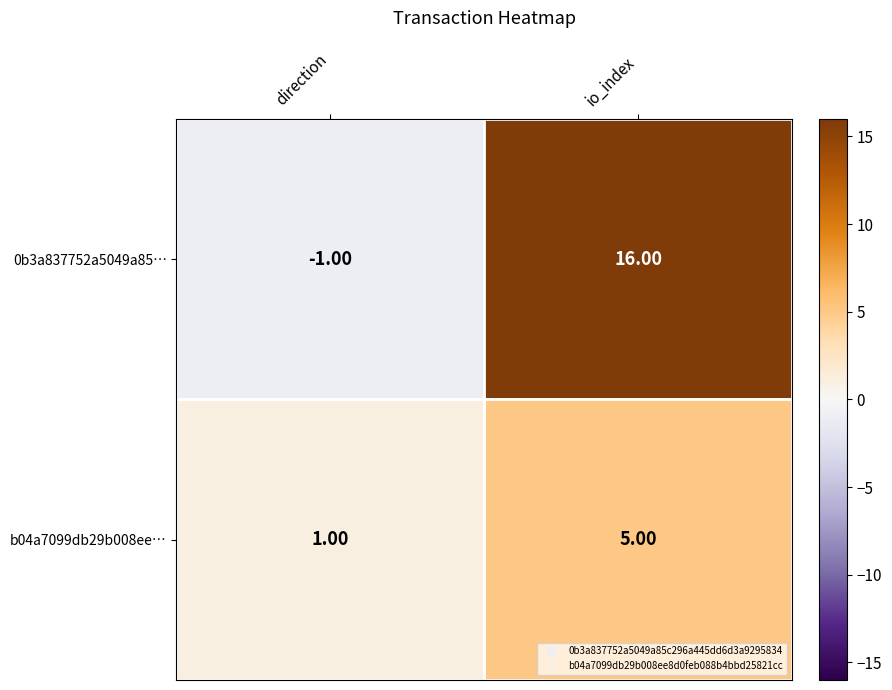

Rank the series by their average value, from lowest to highest.

b04a7099db29b008ee…, 0b3a837752a5049a85…